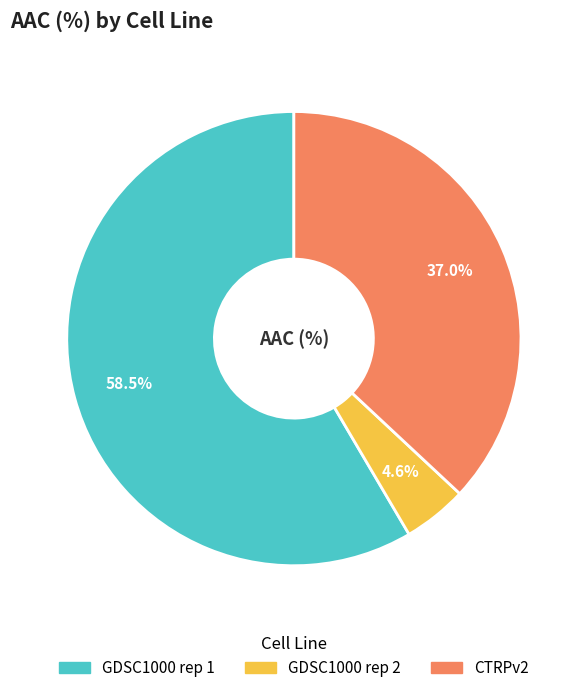

Is it true that GDSC1000 rep 1 is 47% of the pie?

False